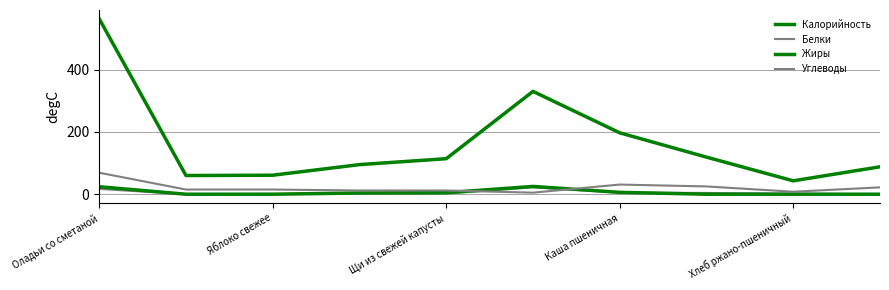

List the series in order of their peak value, lowest first.

Белки, Жиры, Углеводы, Калорийность